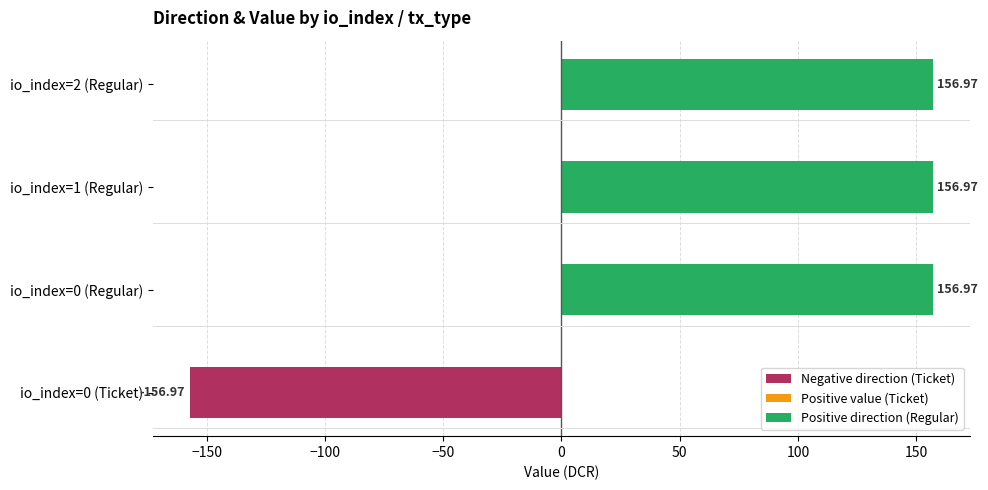

Are the bars horizontal?

Yes